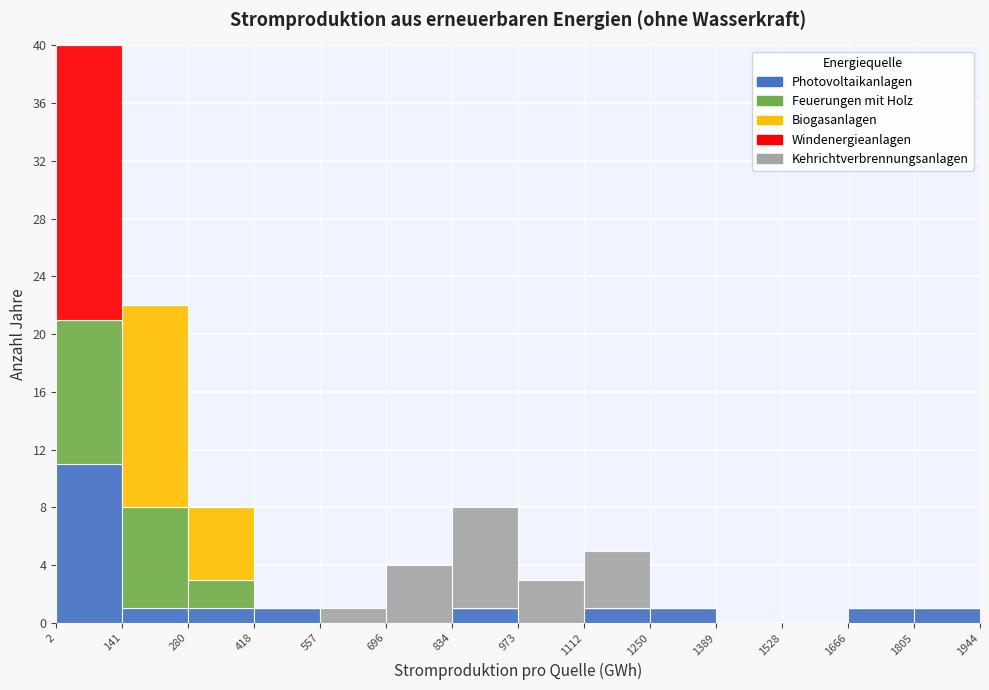

Reading left to right, transcribe this chart: for each stacked bar, give the range it covers on the x-axis and its total height. The values are not printed on the chart, so give them approximately, as read against the axis.

2 to 141: 40
141 to 280: 22
280 to 418: 8
418 to 557: 1
557 to 696: 1
696 to 834: 4
834 to 973: 8
973 to 1112: 3
1112 to 1250: 5
1250 to 1389: 1
1389 to 1528: 0
1528 to 1666: 0
1666 to 1805: 1
1805 to 1944: 1